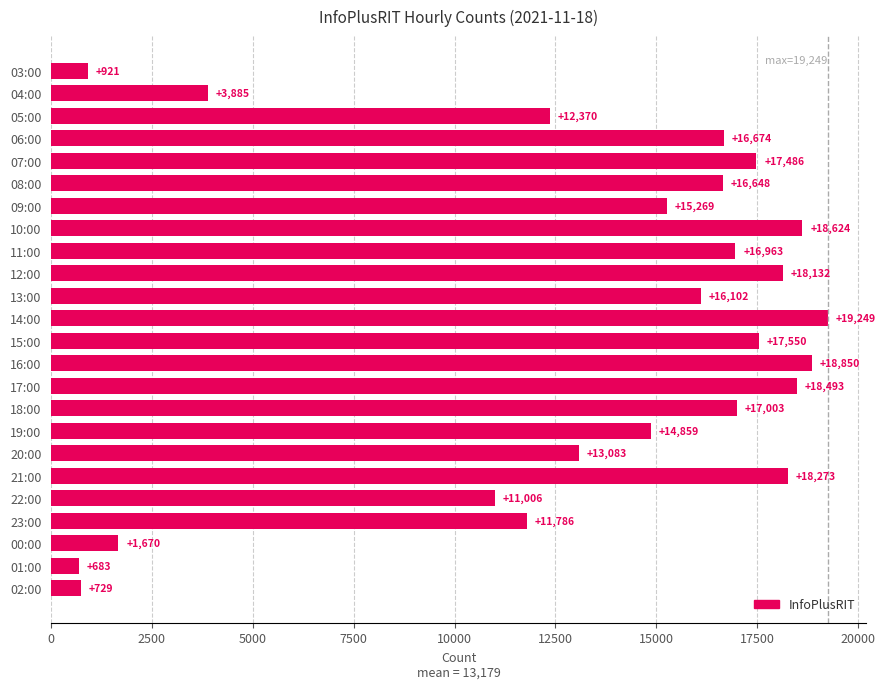

What is the difference between the maximum and minimum values?

18566